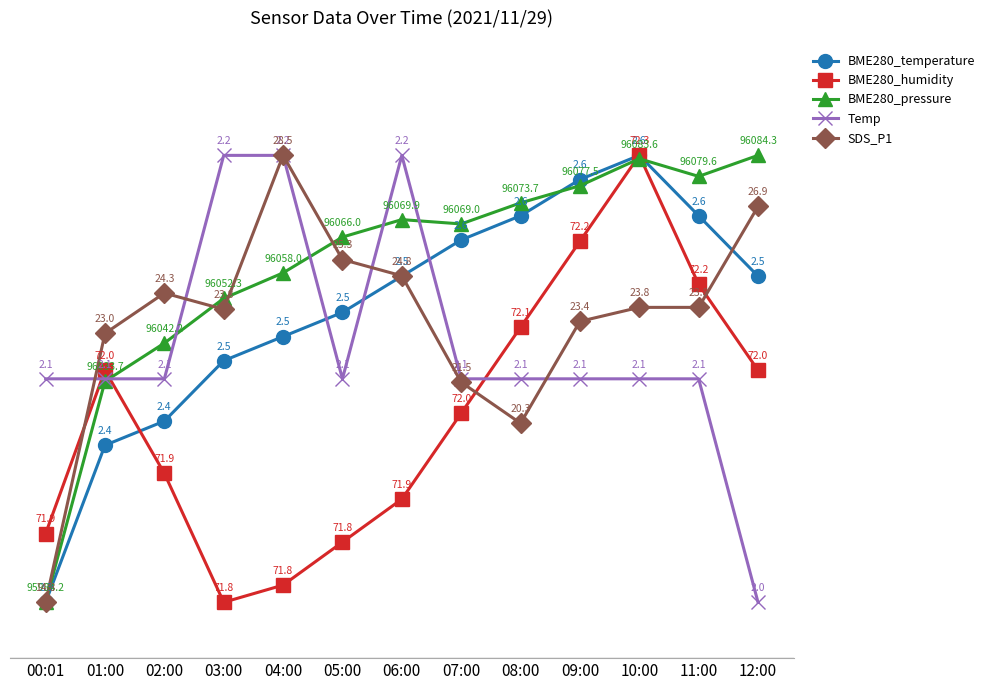

What is the difference between the maximum and minimum values in the BME280_humidity series?

80.0